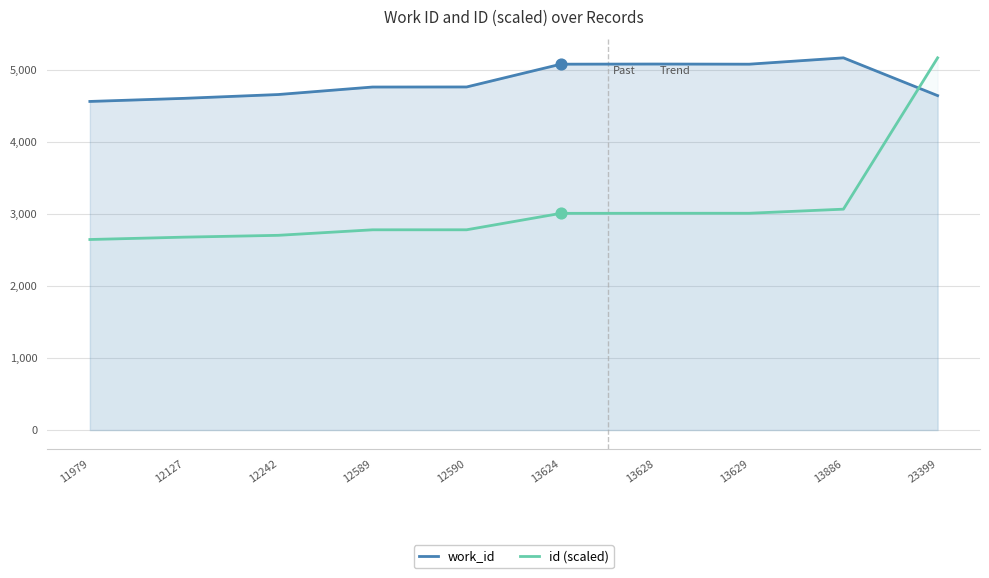

Is the value of work_id at 12127 greater than the value of id (scaled) at 11979?

Yes